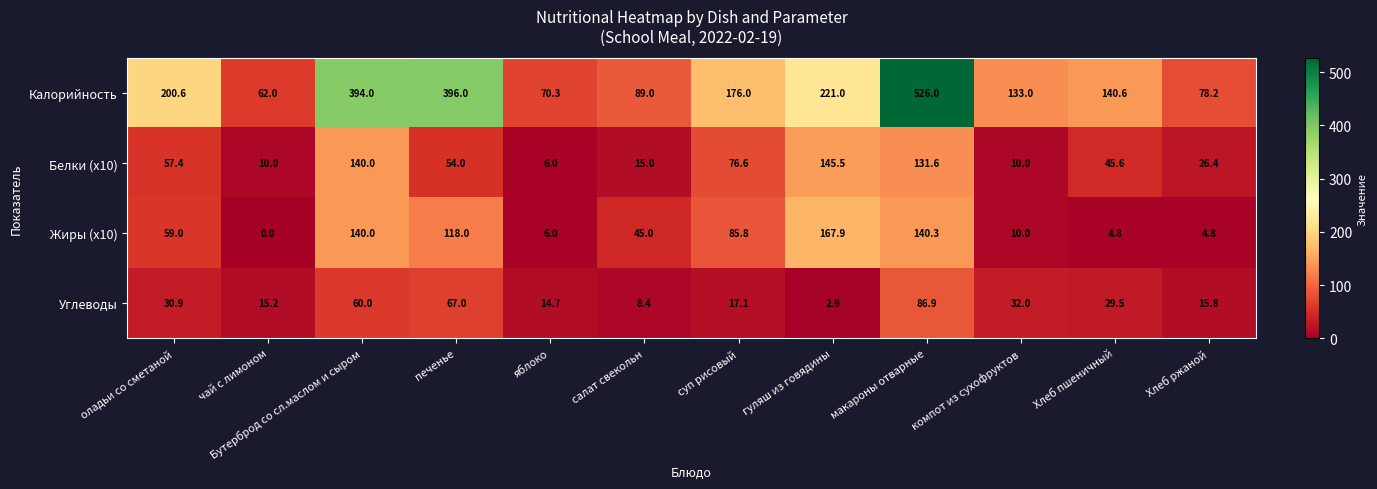

How many categories are shown in the chart?

12